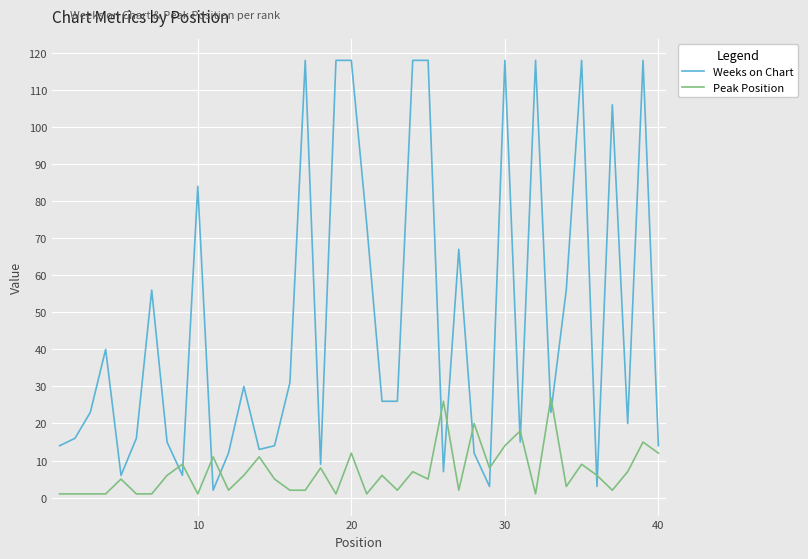

Which series has the widest spread of values?

Weeks on Chart